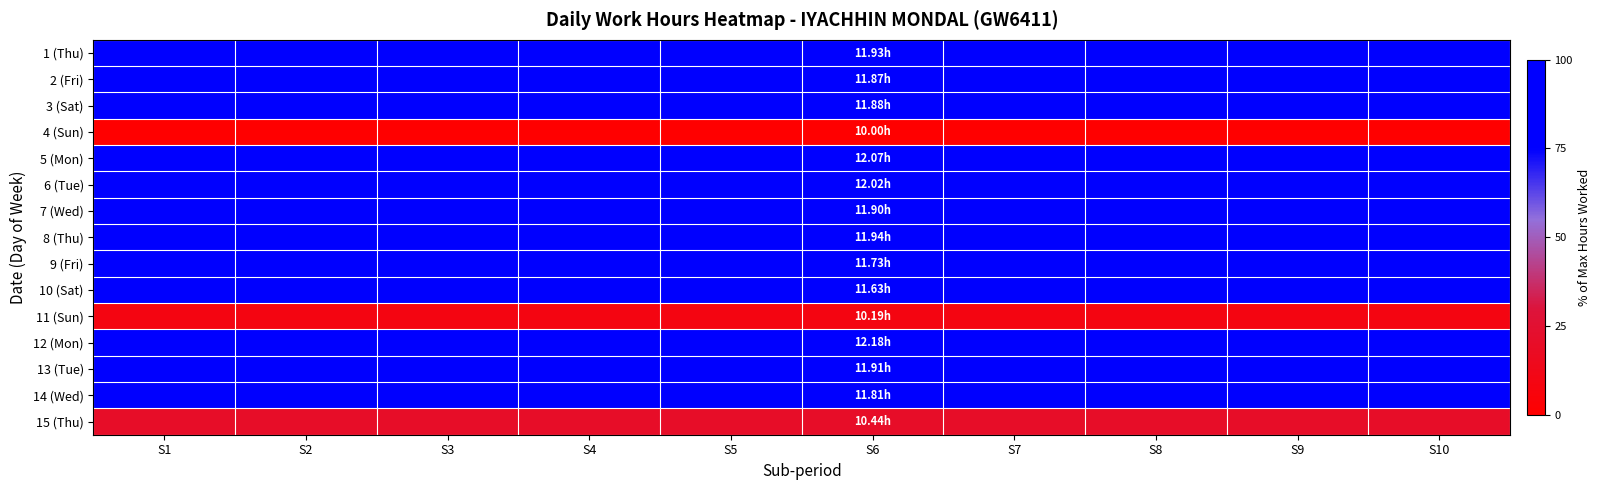

What is the difference between the highest and lowest values at S9?

100.0